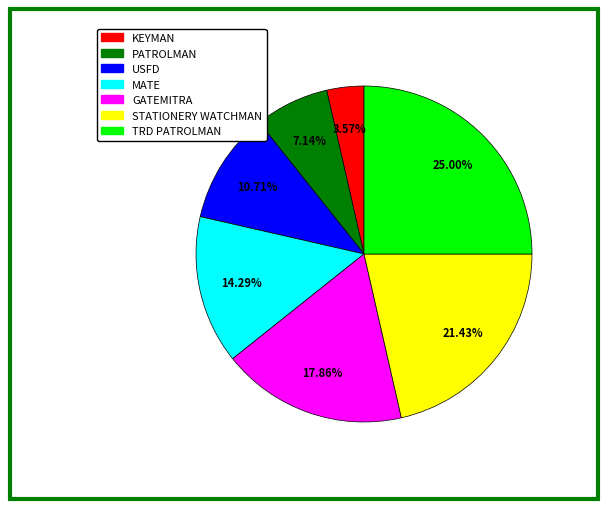

Combined, what portion of the pie is GATEMITRA and USFD?

28.6%